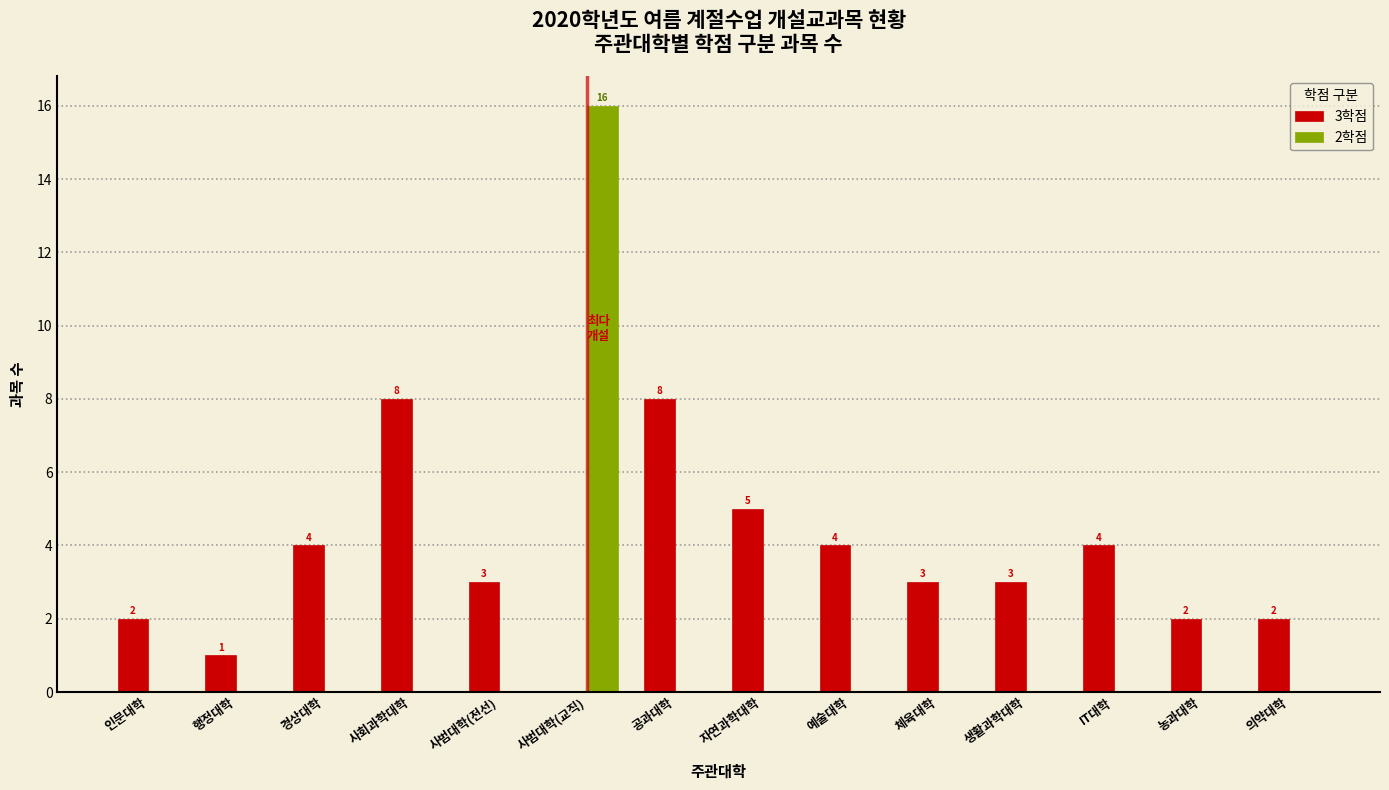

Reading left to right, what are all the values shown in this chart?

3학점: 인문대학=2	행정대학=1	경상대학=4	사회과학대학=8	사범대학(전선)=3	사범대학(교직)=0	공과대학=8	자연과학대학=5	예술대학=4	체육대학=3	생활과학대학=3	IT대학=4	농과대학=2	의약대학=2
2학점: 인문대학=0	행정대학=0	경상대학=0	사회과학대학=0	사범대학(전선)=0	사범대학(교직)=16	공과대학=0	자연과학대학=0	예술대학=0	체육대학=0	생활과학대학=0	IT대학=0	농과대학=0	의약대학=0